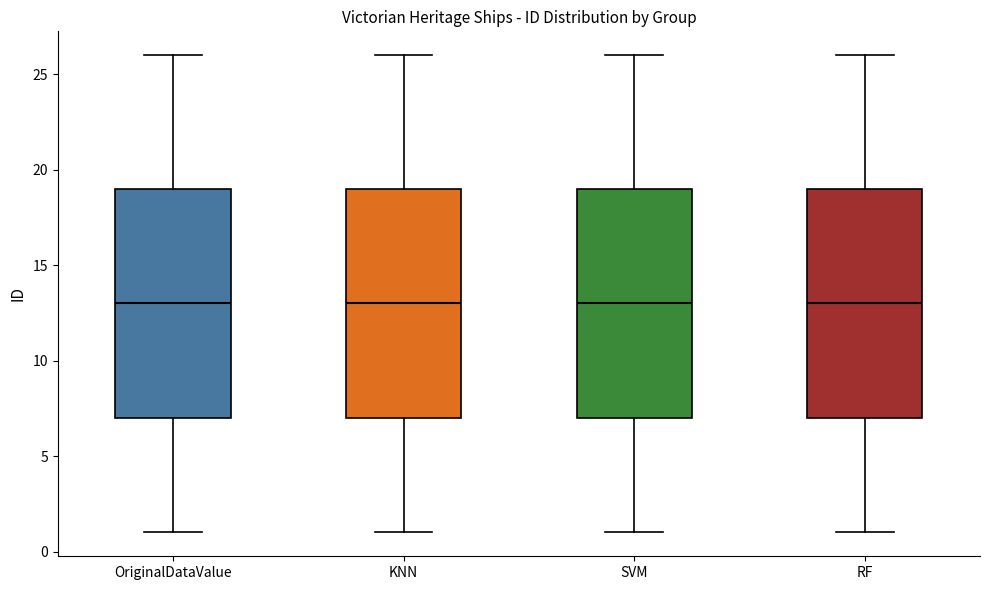

Reading left to right, read every box against the y-axis: the position of its median line, the range the box covers, and the ends of its whiskers. The values are not printed on the chart, so give them approximately, as read against the axis.

OriginalDataValue: median 13, box 7 to 19, whiskers 1 to 26
KNN: median 13, box 7 to 19, whiskers 1 to 26
SVM: median 13, box 7 to 19, whiskers 1 to 26
RF: median 13, box 7 to 19, whiskers 1 to 26